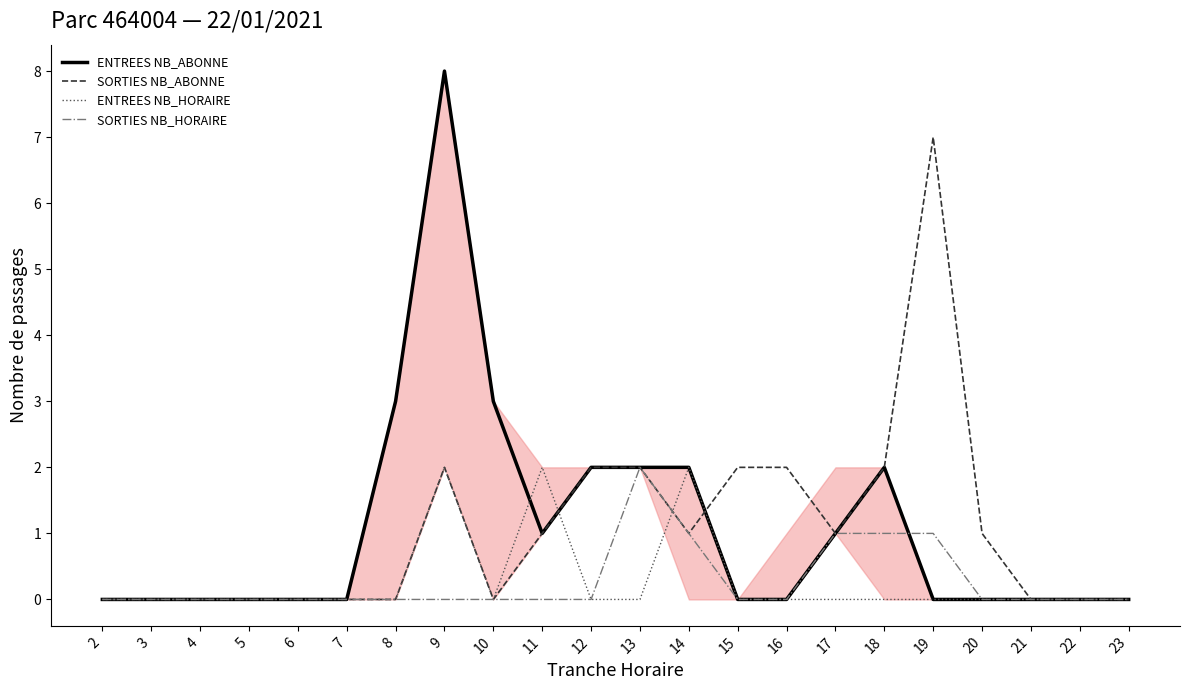

Which series has the largest total across all categories?

ENTREES NB_ABONNE